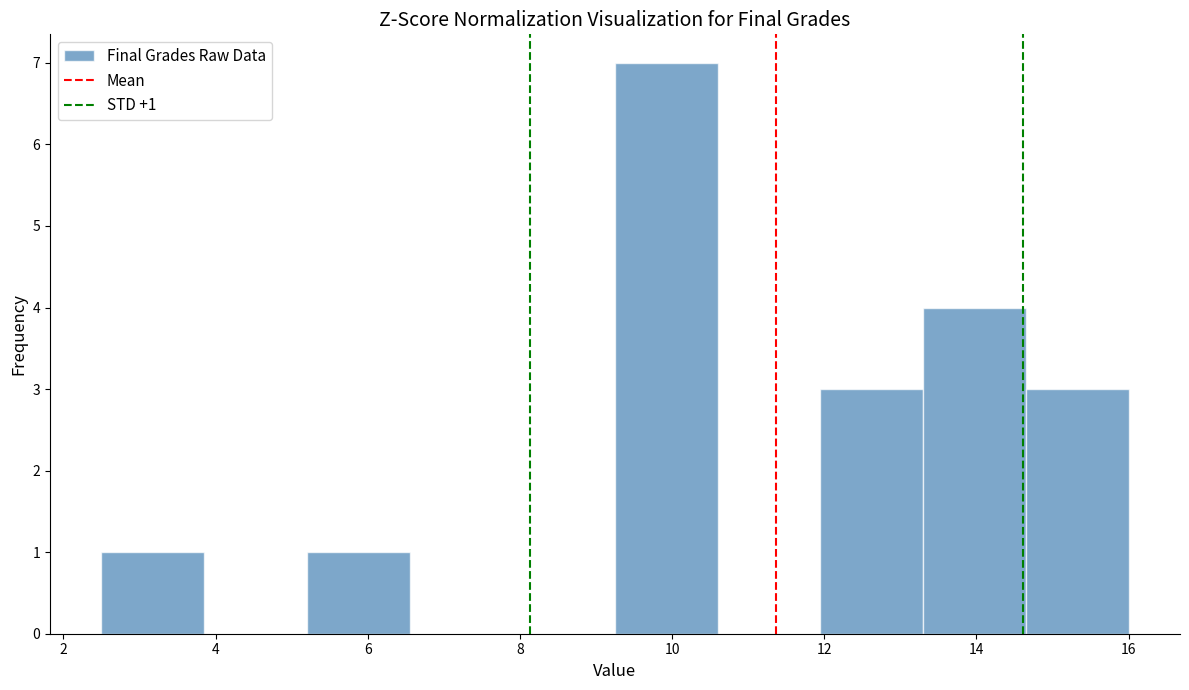

Which range on the x-axis has the tallest bar?

9.25 to 10.60